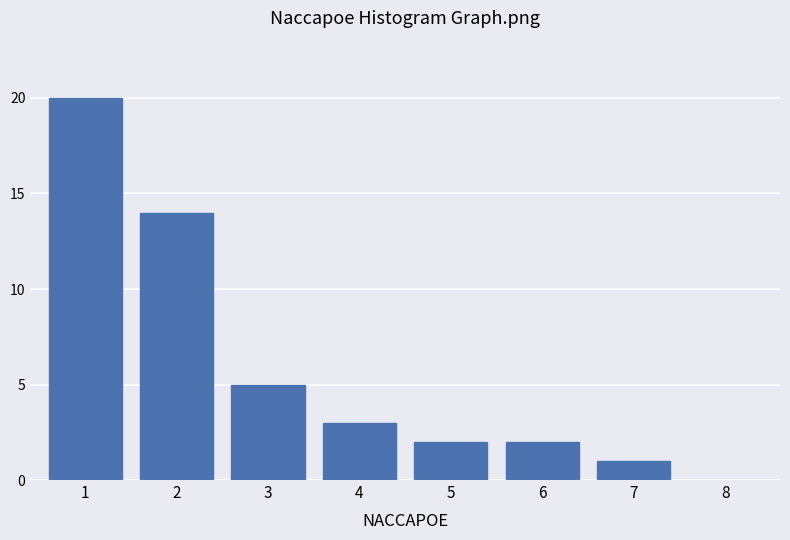

Reading left to right, extract all data points from this chart.

20	14	5	3	2	2	1